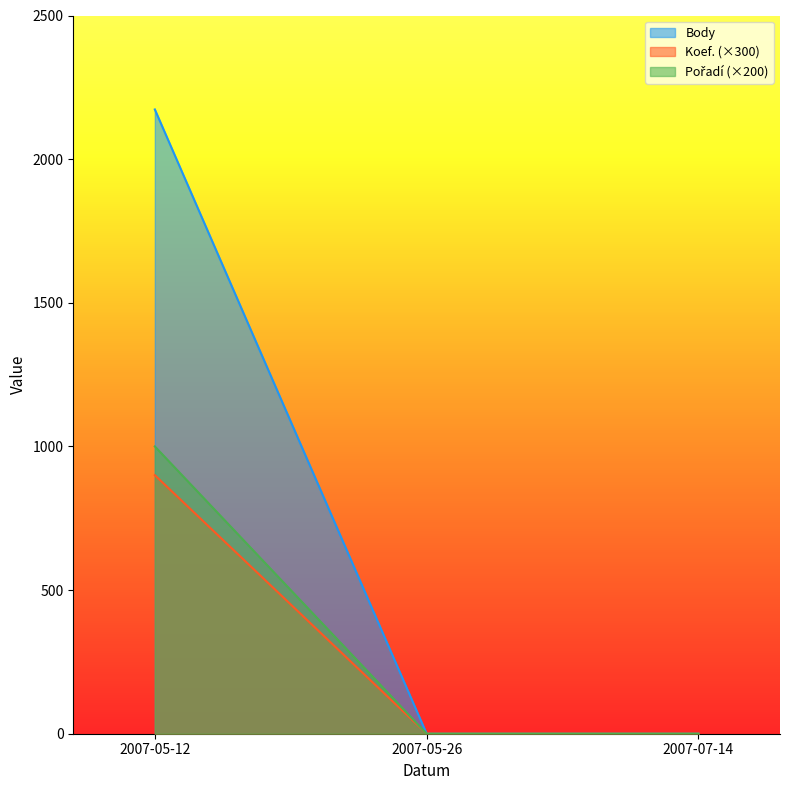

Which series has the largest total across all categories?

Body